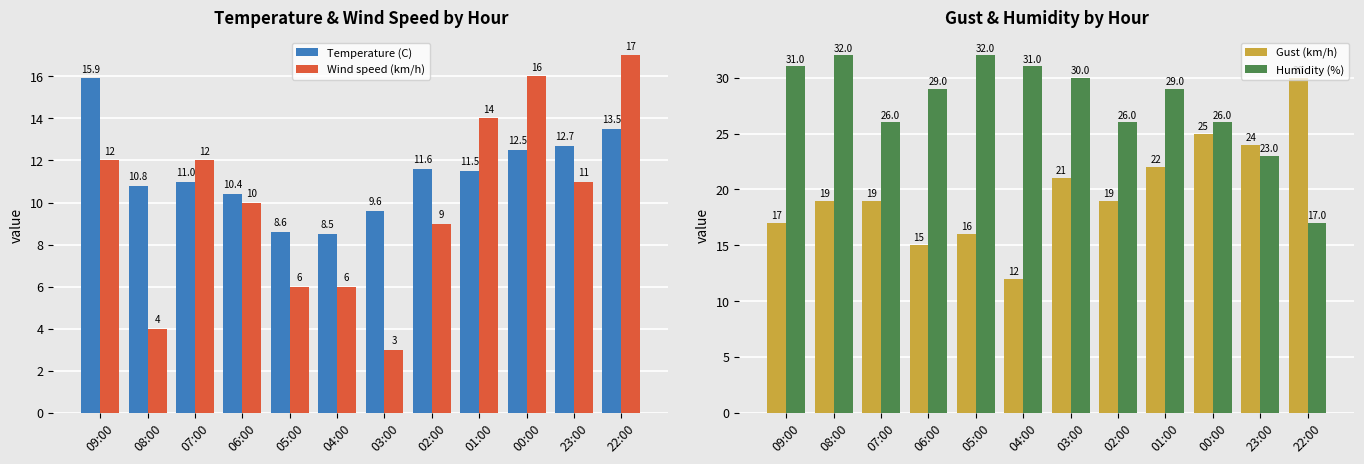

What is the sum of the Gust (km/h) values at 03:00 and 06:00?

36